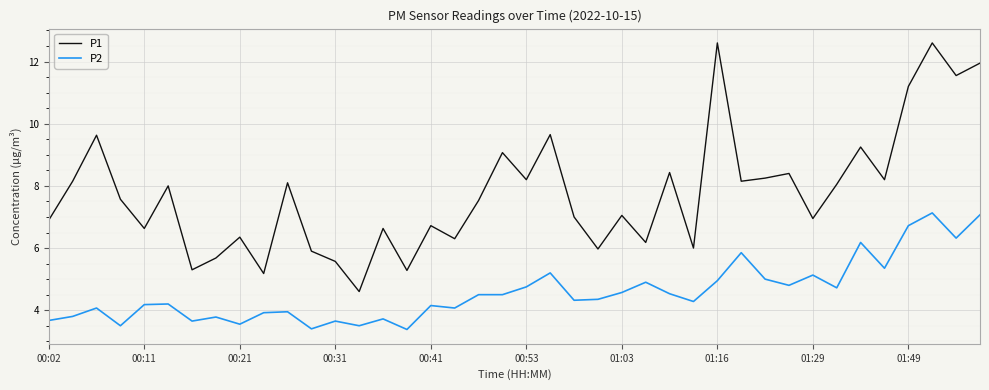

What is the greatest value displayed?

12.6